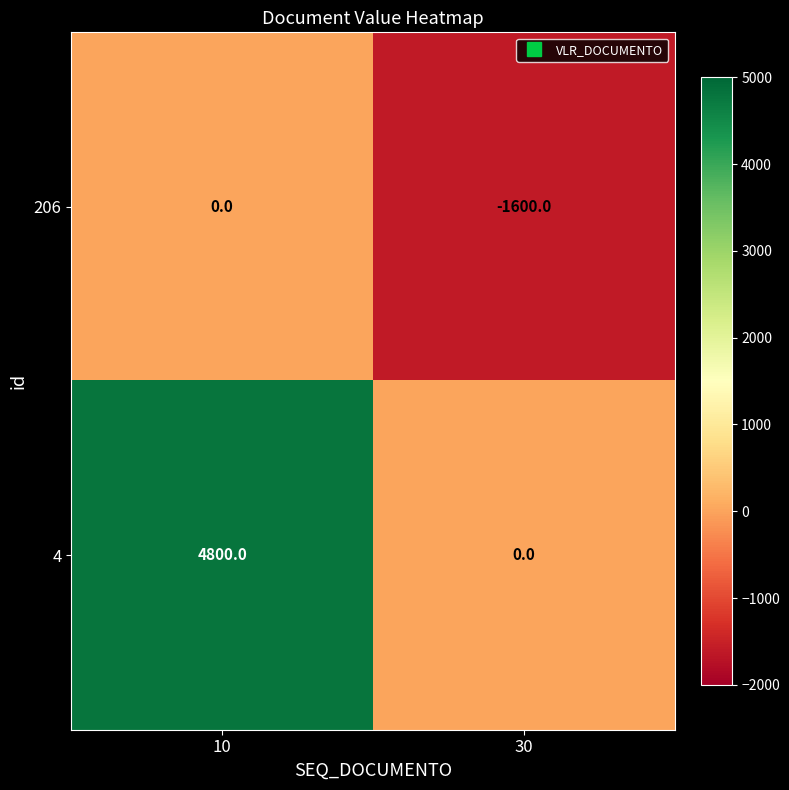

Which series has the largest total across all categories?

4